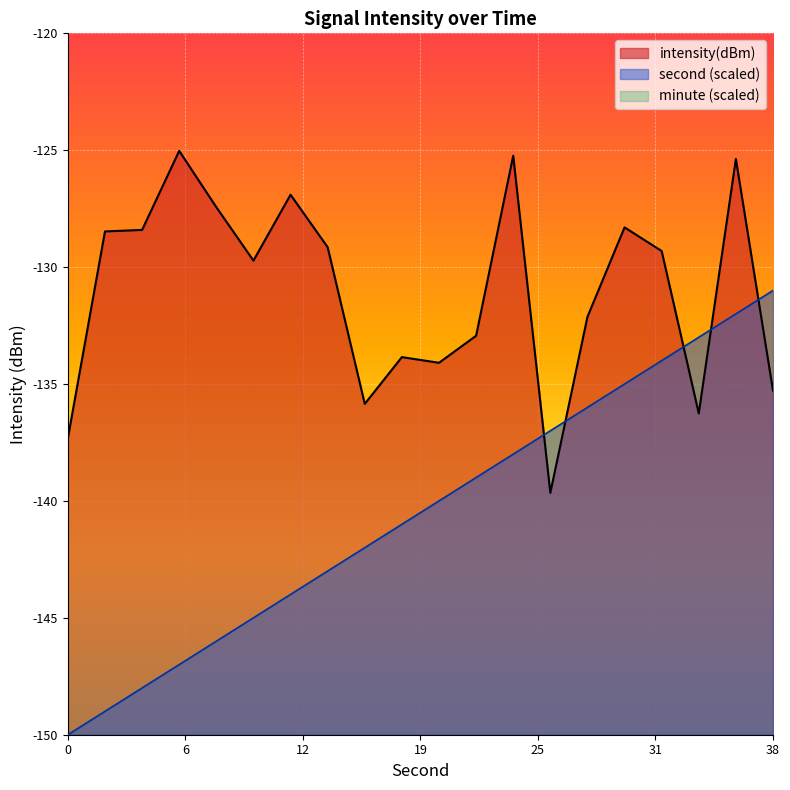

Which series has the largest total across all categories?

intensity(dBm)